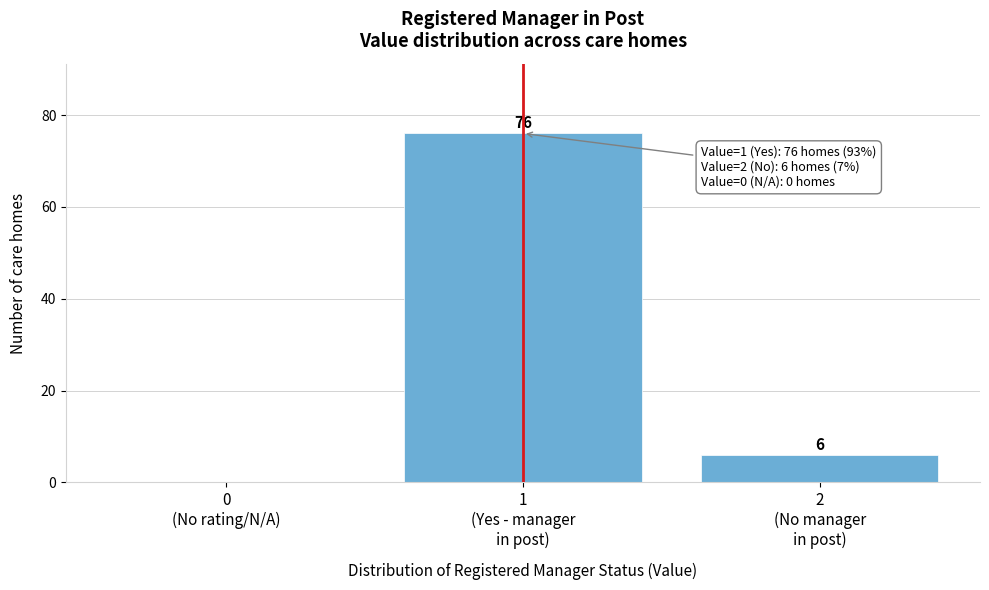

What is the sum of all values?

82